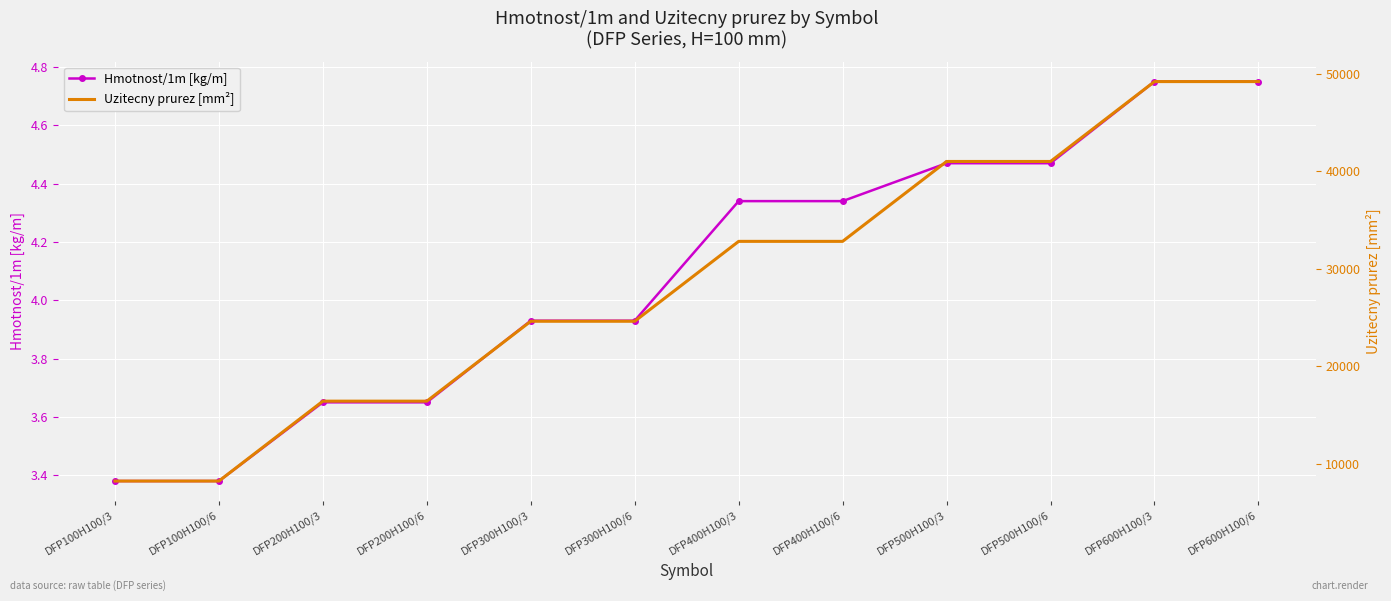

How many lines are shown in the chart?

2